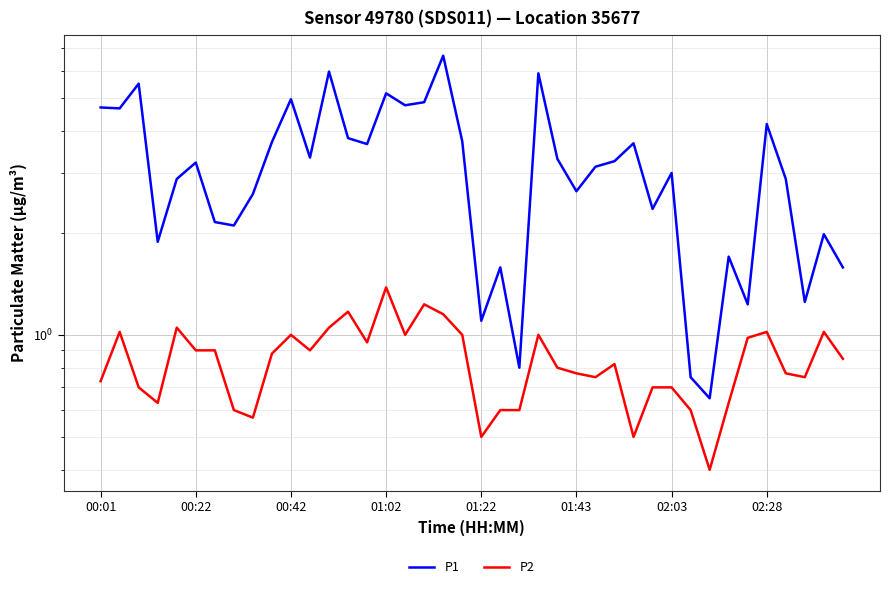

True or false: P2 has a value of 0.6 at 14.

False